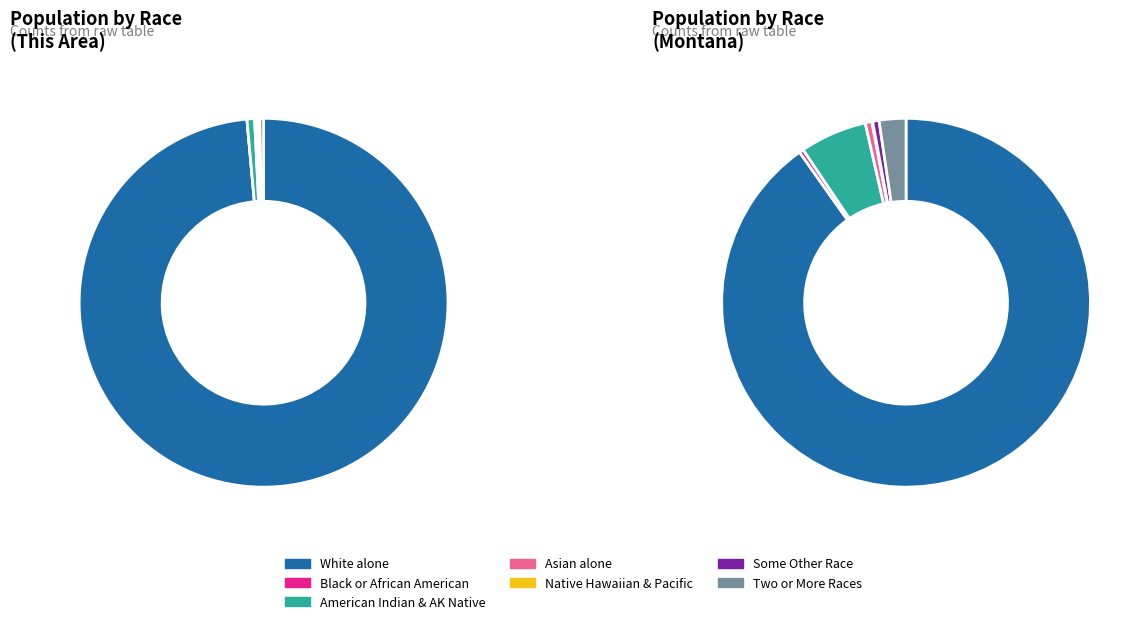

What is the change in value from White alone to Two or More Races?

-886